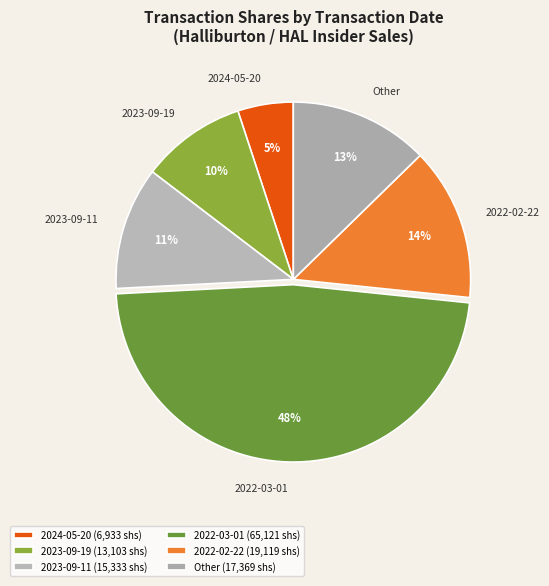

Is the sum of 2023-09-19 and Other greater than half?

No